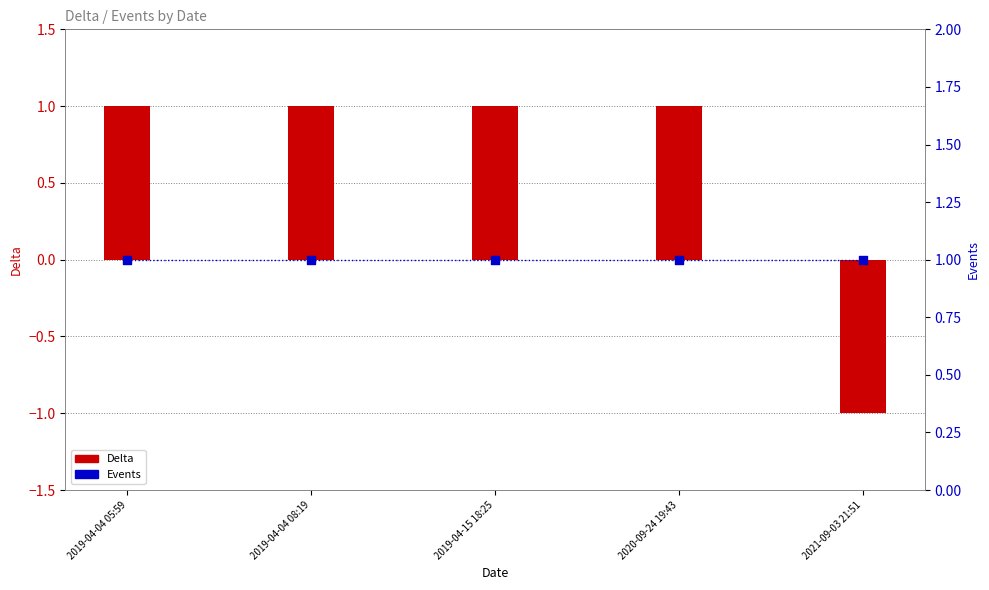

What are all the series names shown in the legend?

Delta, Events